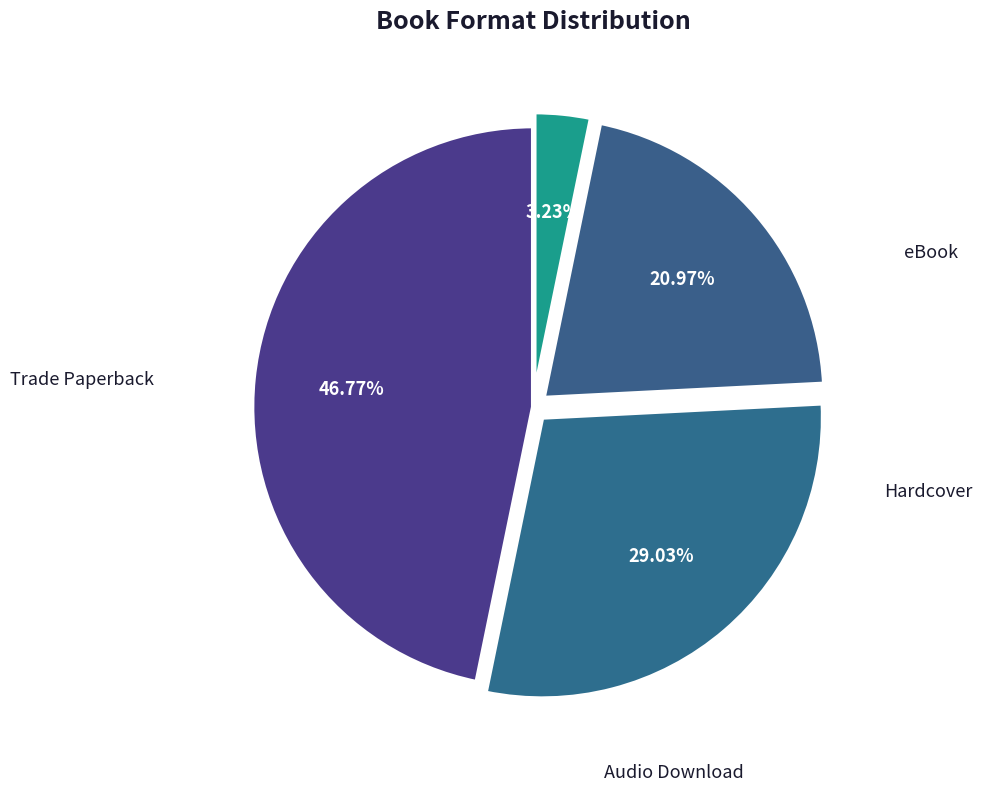

What is the smallest slice in the pie chart?

Audio Download